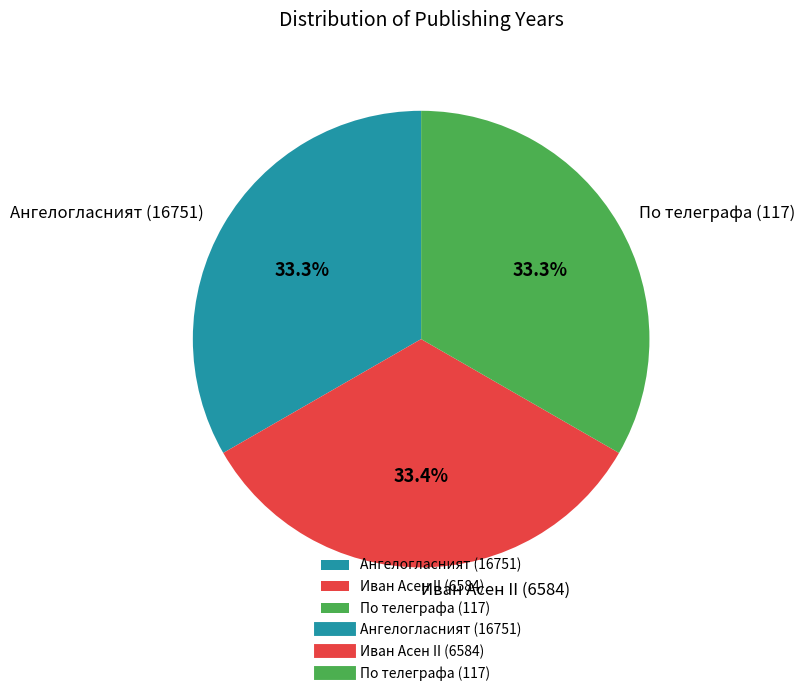

Combined, what portion of the pie is Иван Асен II (6584) and По телеграфа (117)?

66.7%